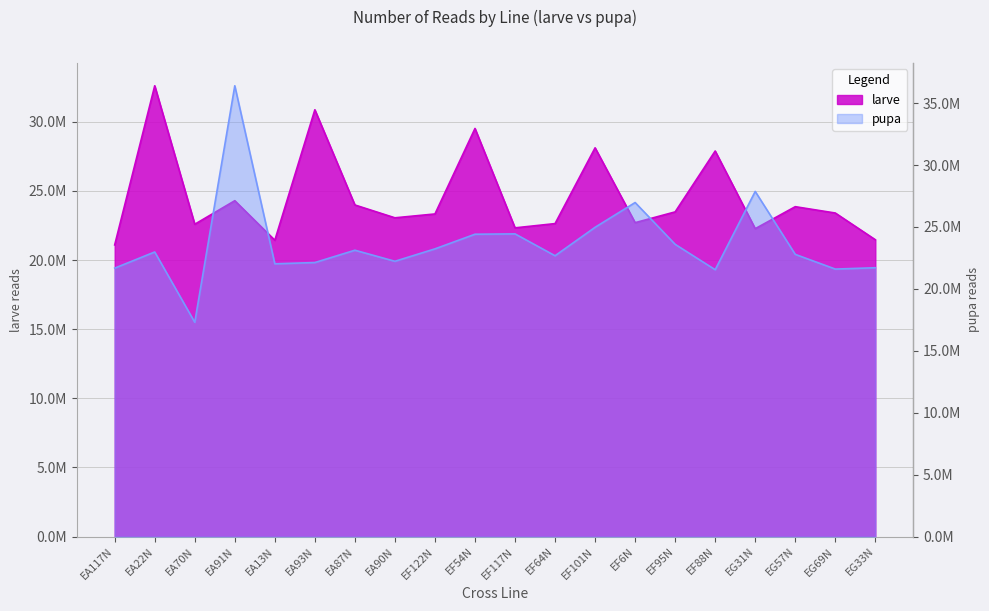

What value does the pupa series have at EG69N?

21603226